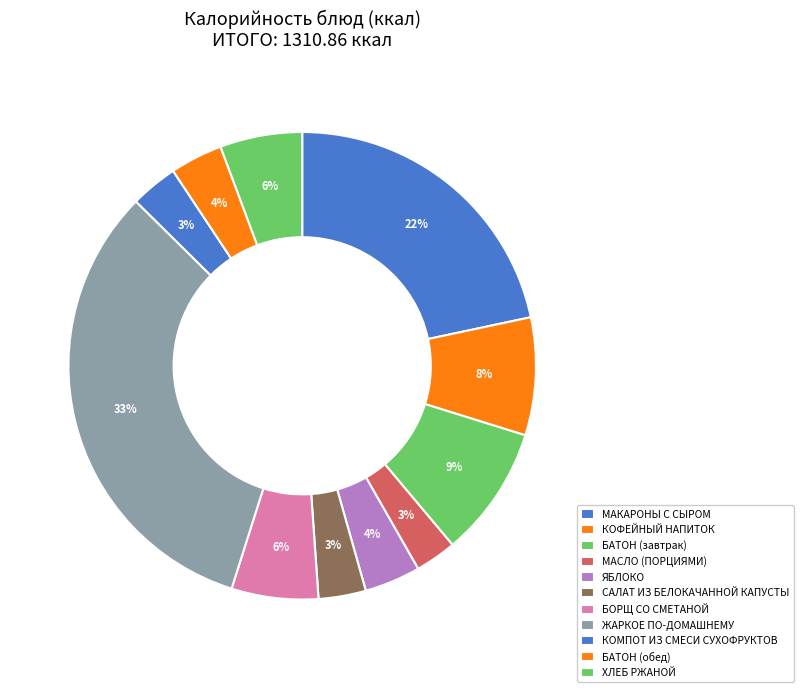

Does МАКАРОНЫ С СЫРОМ account for over 50% of the chart?

No